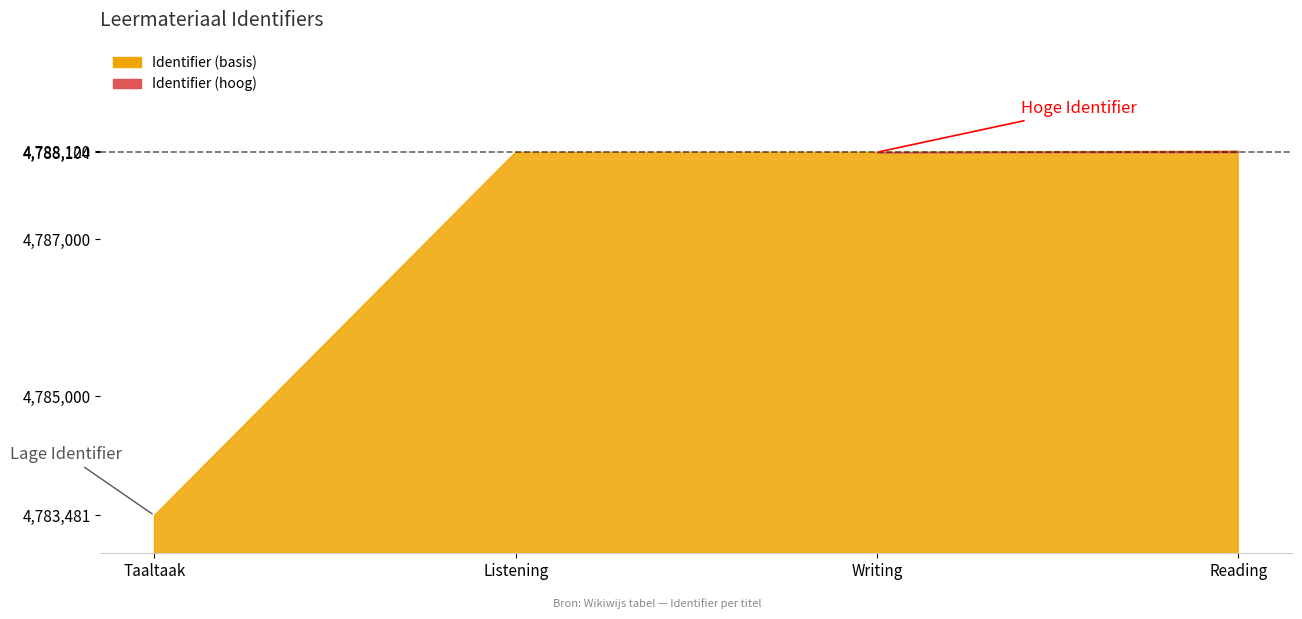

Reading left to right, extract all data points from this chart.

Taaltaak=4783481	Listening=4788104	Writing=4788105	Reading=4788120